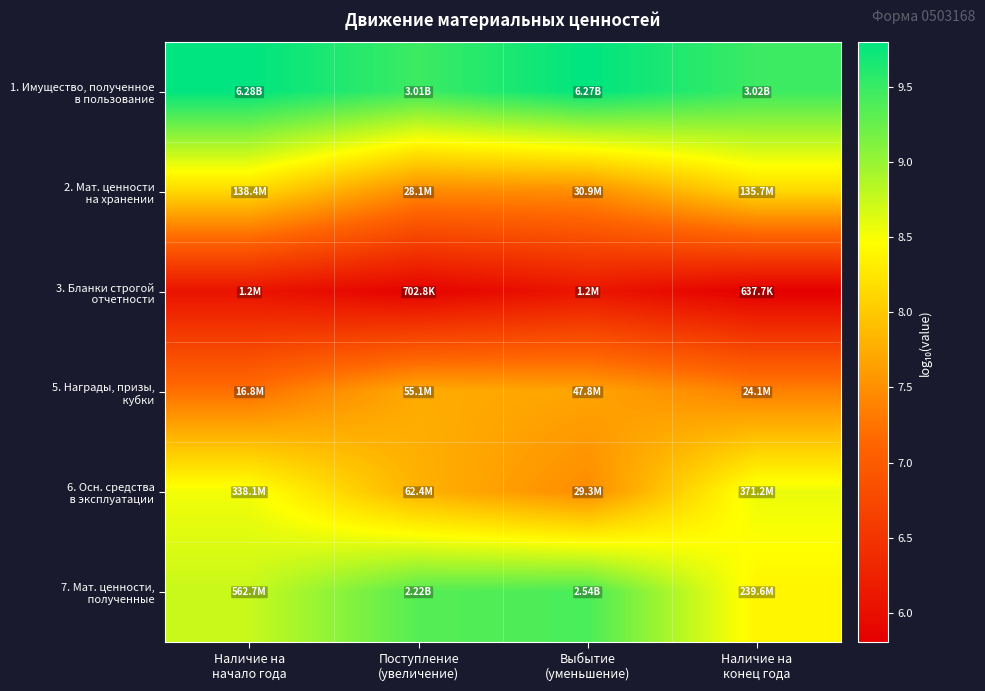

At how many categories does at least one series exceed 8?

4